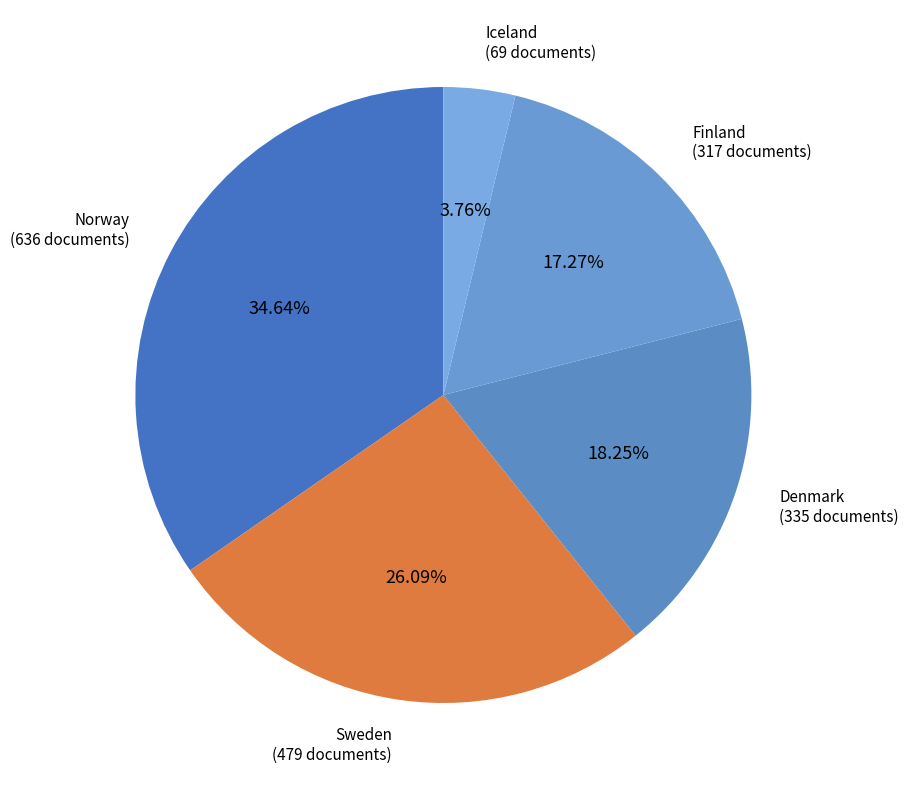

The Finland slice represents 17% of the pie. True or false?

True